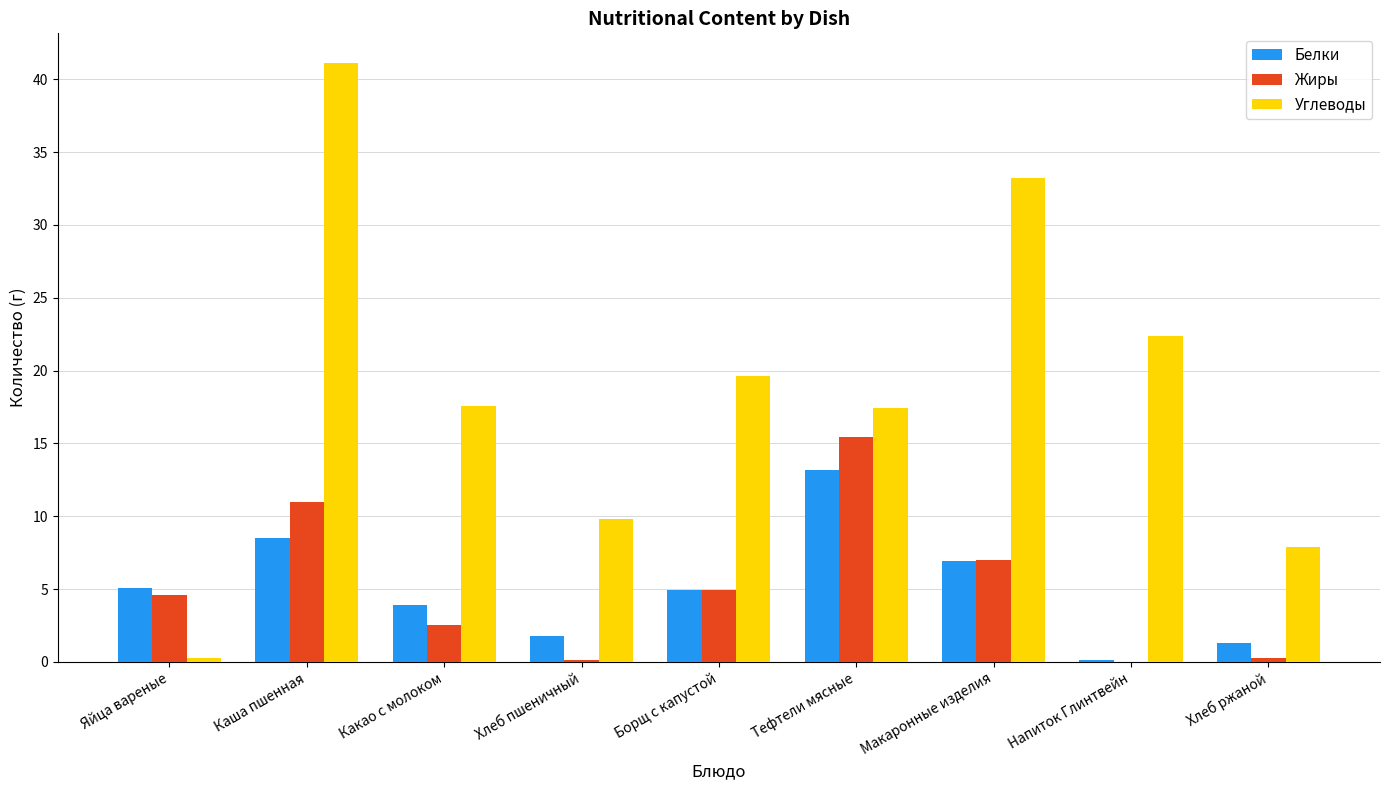

How many groups of bars are there?

9